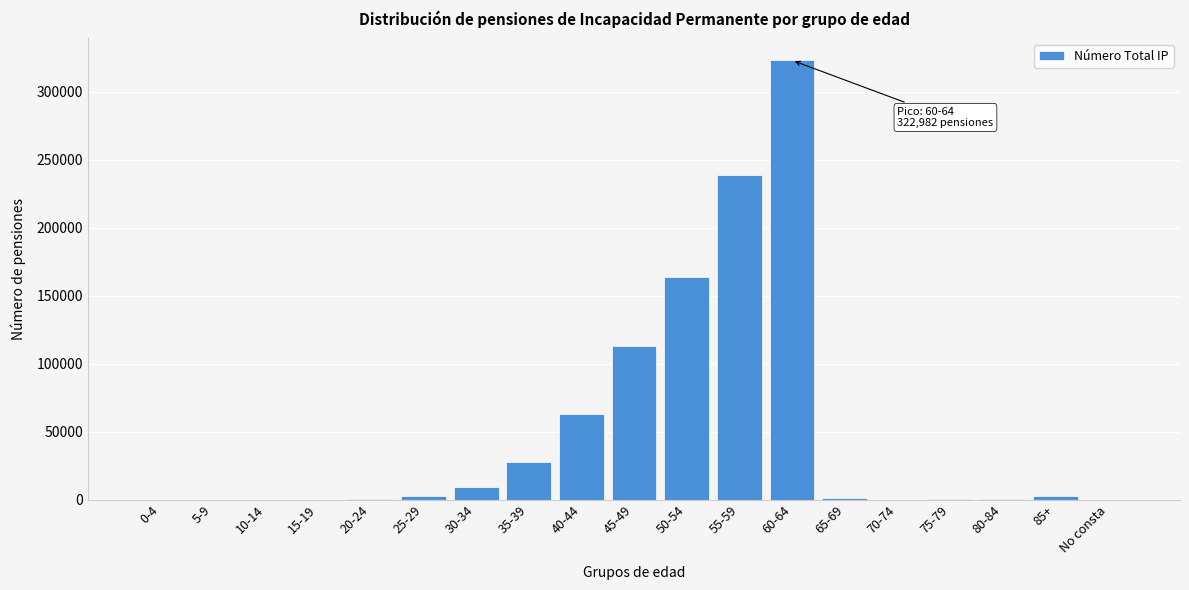

Which label corresponds to the largest value in the chart?

60-64